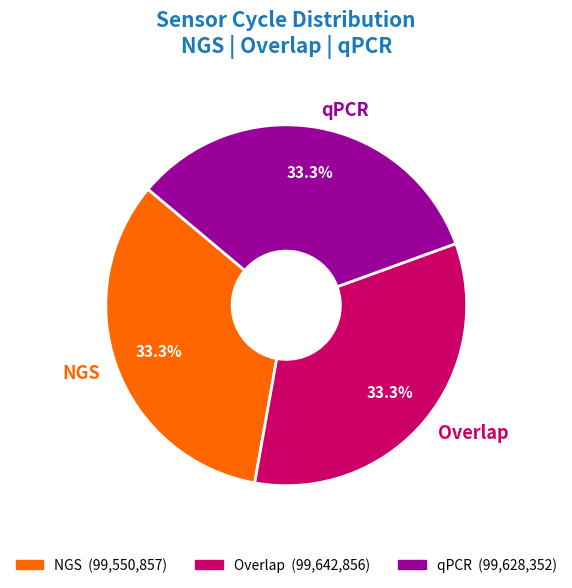

Is there any slice that represents more than half of the pie?

No